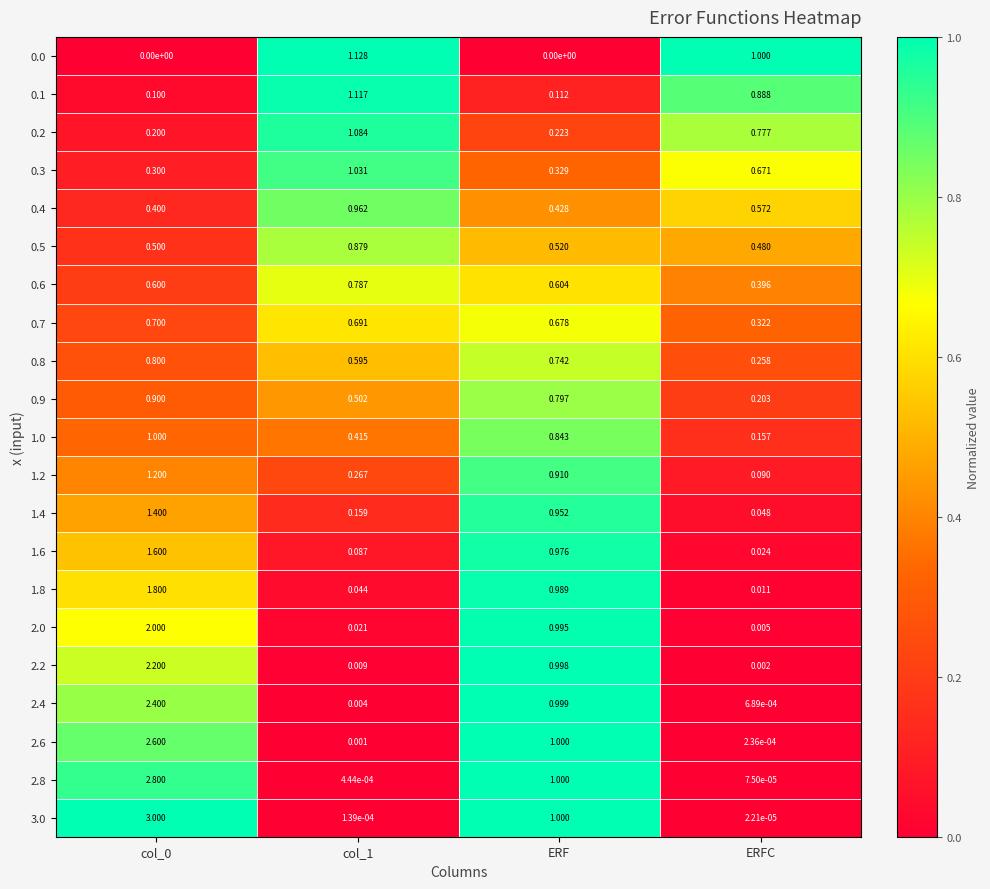

Is the value of 0.6 at ERFC greater than the value of 2.4 at ERFC?

Yes